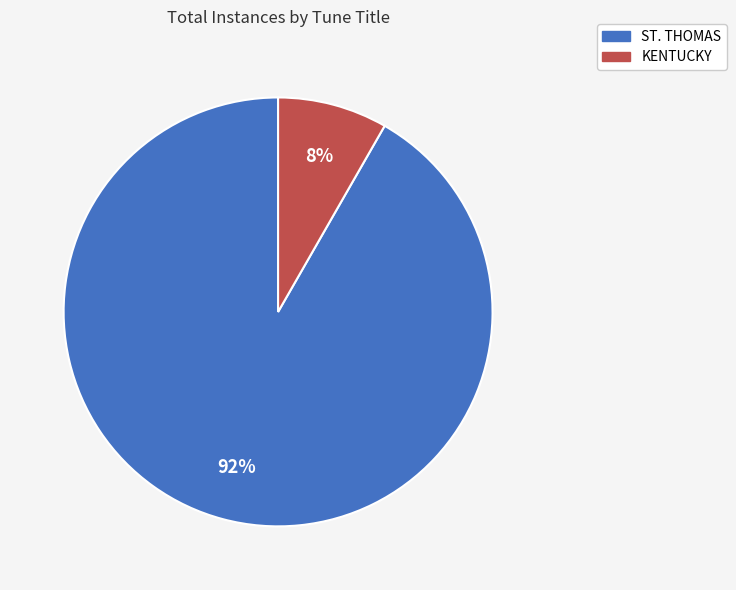

Is the sum of KENTUCKY and ST. THOMAS greater than half?

Yes